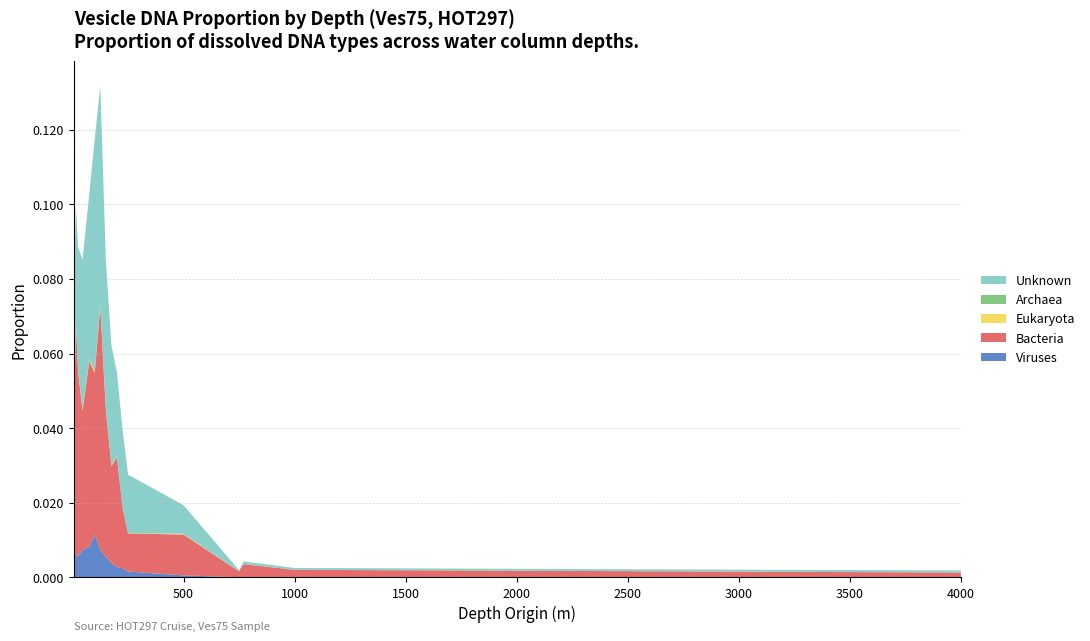

Reading right to left, list all the values displayed in this chart.

Viruses: 4000=0.0	1000=0.0	770=0.0	750=0.0	500=0.0	250=0.0	225=0.0	200=0.0	175=0.0	150=0.0	125=0.0	100=0.0	75=0.0	45=0.0	25=0.0	15=0.0	5=0.0
Bacteria: 4000=0.0	1000=0.0	770=0.0	750=0.0	500=0.0	250=0.0	225=0.0	200=0.0	175=0.0	150=0.0	125=0.1	100=0.0	75=0.0	45=0.0	25=0.0	15=0.1	5=0.0
Eukaryota: 4000=0.0	1000=0.0	770=0.0	750=0.0	500=0.0	250=0.0	225=0.0	200=0.0	175=0.0	150=0.0	125=0.0	100=0.0	75=0.0	45=0.0	25=0.0	15=0.0	5=0.0
Archaea: 4000=0.0	1000=0.0	770=0.0	750=0.0	500=0.0	250=0.0	225=0.0	200=0.0	175=0.0	150=0.0	125=0.0	100=0.0	75=0.0	45=0.0	25=0.0	15=0.0	5=0.0
Unknown: 4000=0.0	1000=0.0	770=0.0	750=0.0	500=0.0	250=0.0	225=0.0	200=0.0	175=0.0	150=0.0	125=0.1	100=0.1	75=0.0	45=0.0	25=0.0	15=0.0	5=0.0